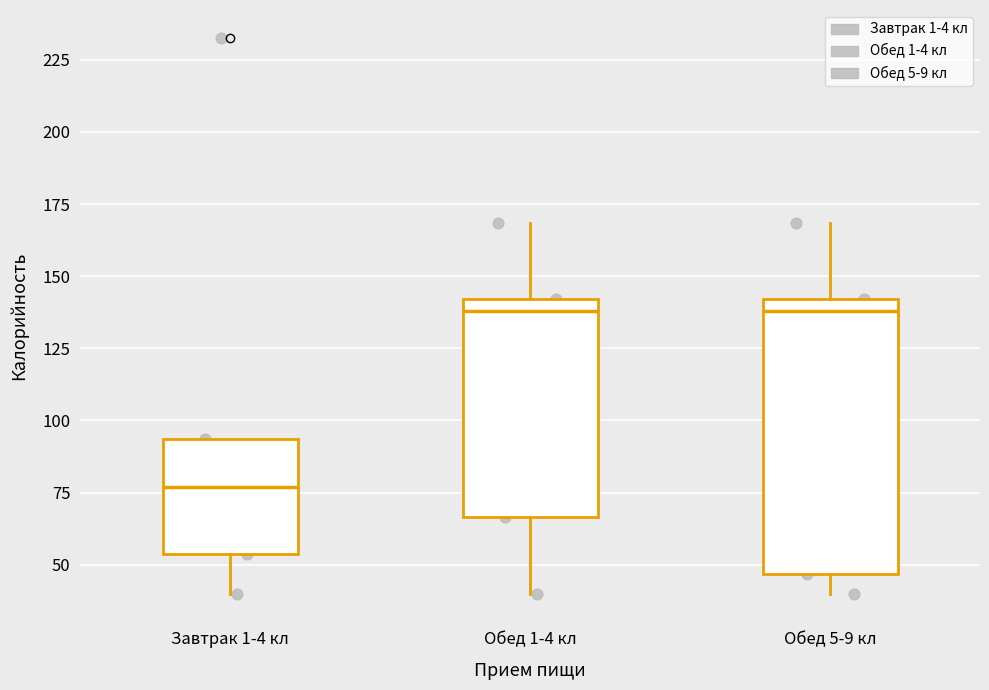

Reading left to right, transcribe this box plot: for each box, give where its median line is, the range the box spans, and where its two whiskers end, as read against the y-axis. The values are not printed on the chart, so give them approximately, as read against the axis.

Завтрак 1-4 кл: median 75, box 55 to 95, whiskers 40 to 95
Обед 1-4 кл: median 140 (just below the box's upper edge), box 65 to 140, whiskers 40 to 170
Обед 5-9 кл: median 140 (just below the box's upper edge), box 45 to 140, whiskers 40 to 170